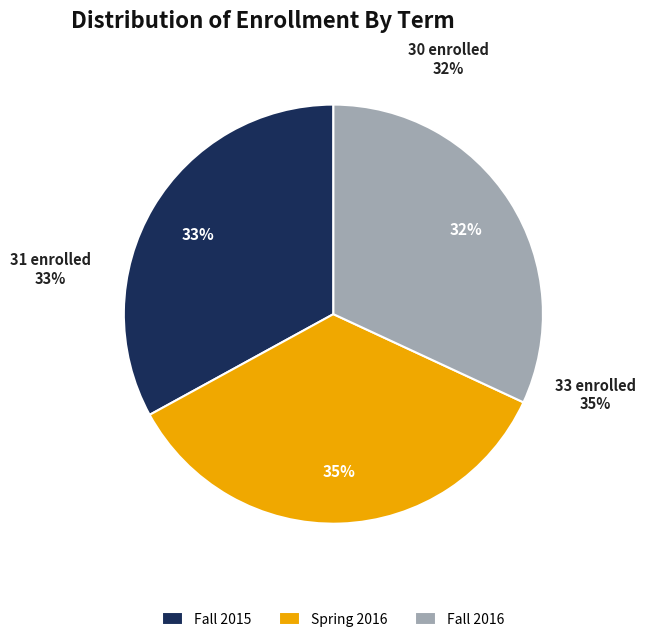

What is the smallest slice in the pie chart?

Fall 2016